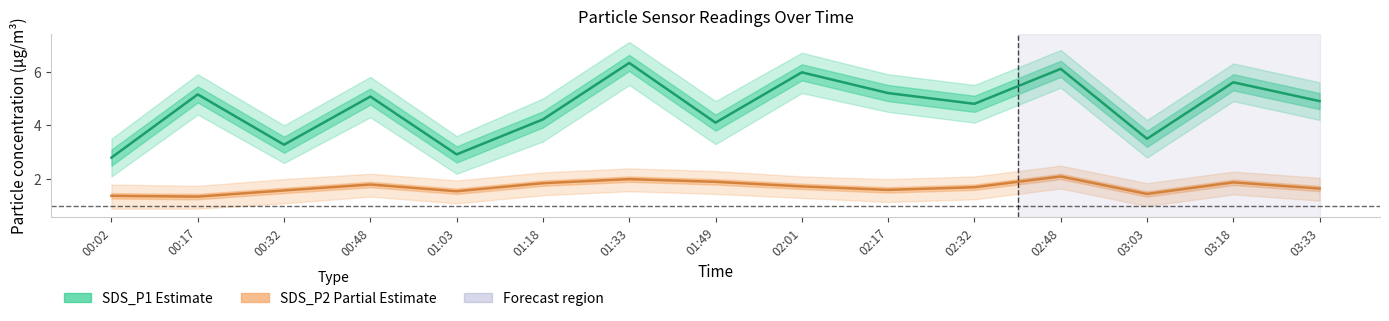

Which series has the largest total across all categories?

SDS_P1 (Estimate)